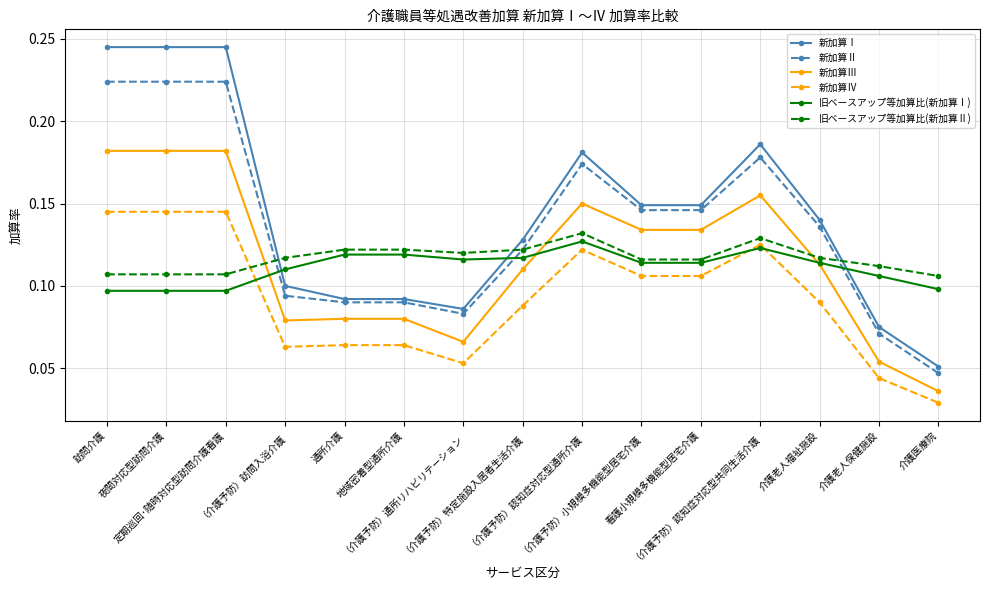

What is the sum of all 新加算Ⅲ values?

1.7